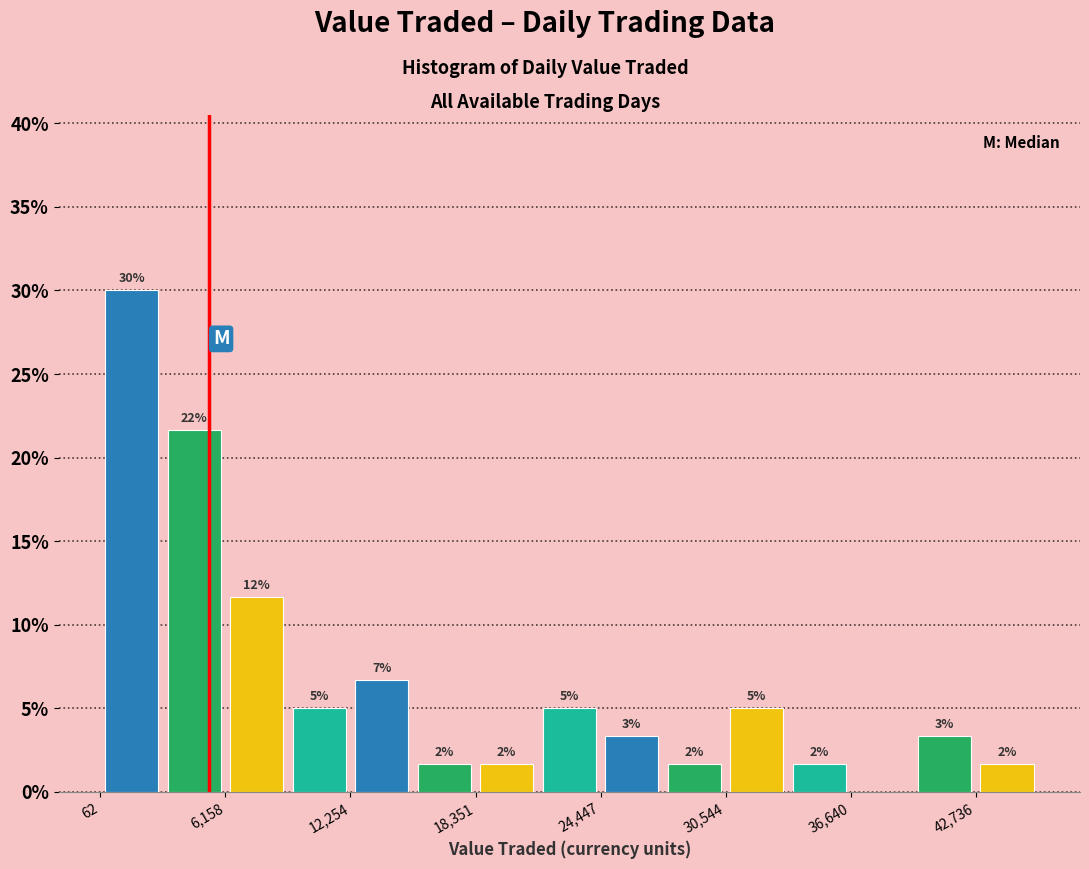

Around what value on the x-axis is the tallest bar? Give the approximate position of its centre, as read against the axis.

2000